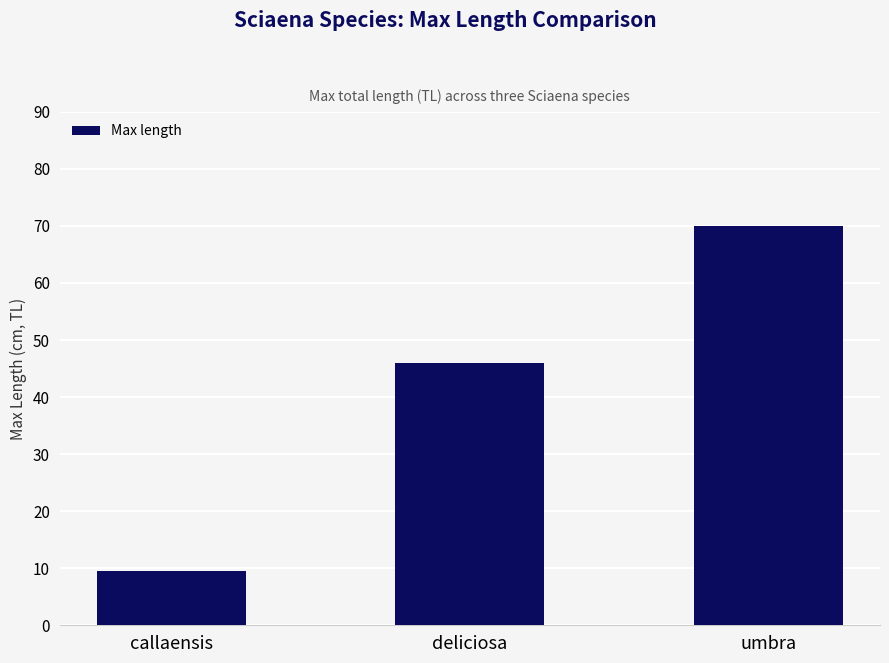

What is the difference between the second highest and minimum values?

36.5